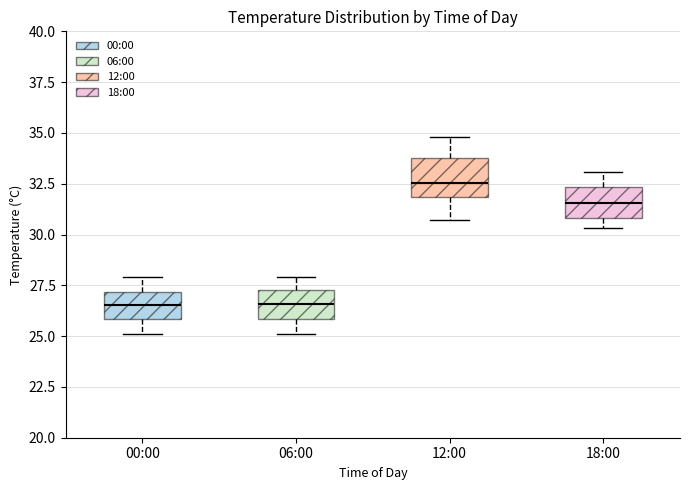

Where does the upper whisker of the box for 06:00 end on the y-axis? The values are not printed on the chart, so give them approximately, as read against the axis.

28.0